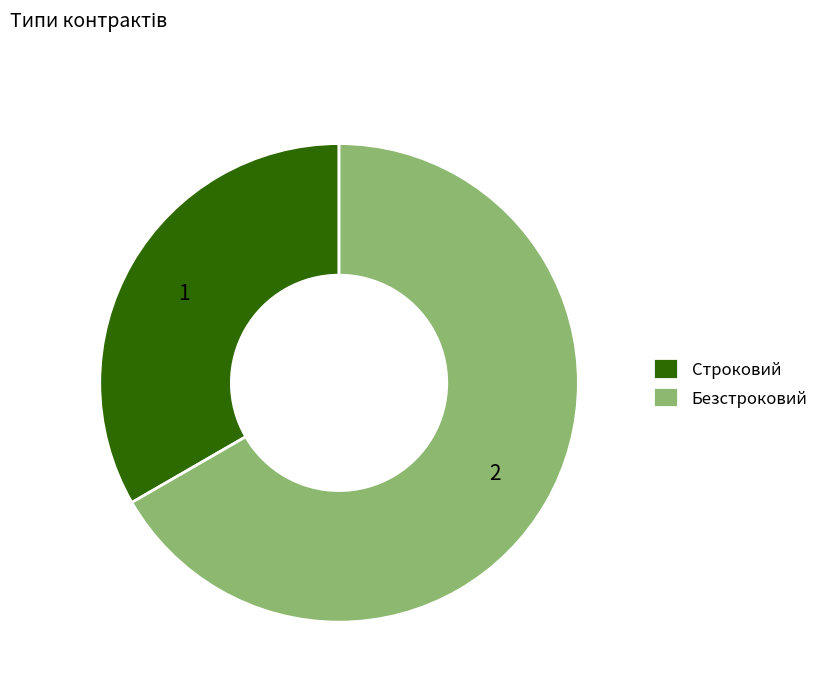

Is there any slice that represents more than half of the pie?

Yes